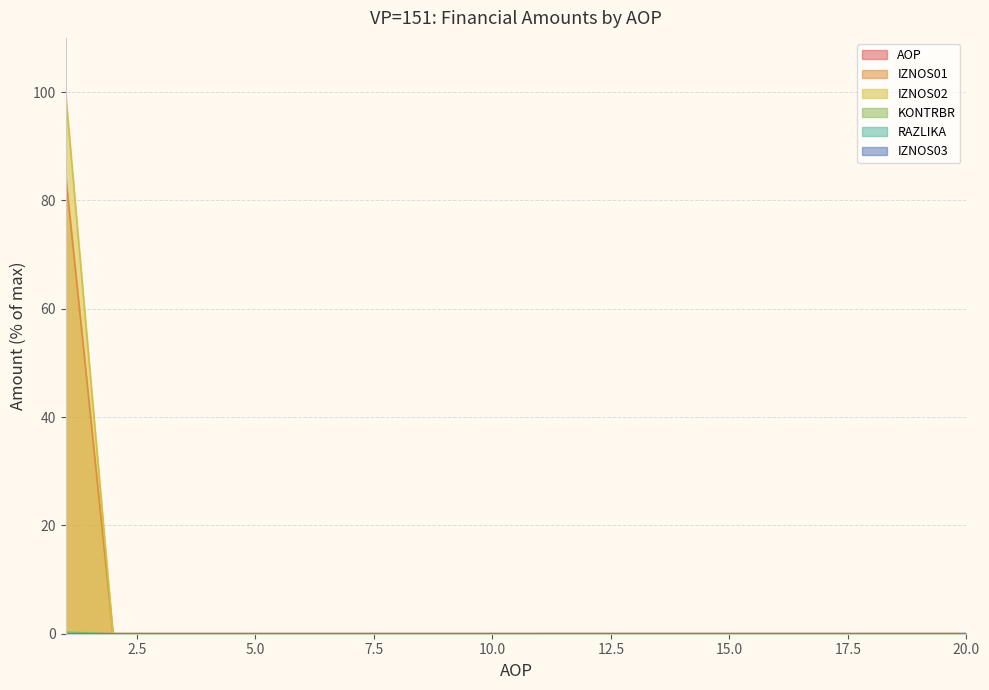

List the labels in order of IZNOS01 value, largest first.

1, 2, 3, 4, 5, 6, 7, 8, 9, 10, 11, 12, 13, 14, 15, 16, 17, 18, 19, 20